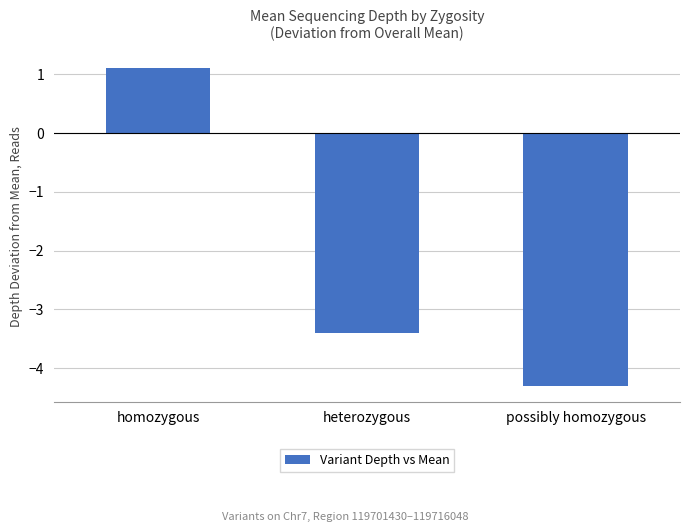

Count the number of values greater than -3.

1